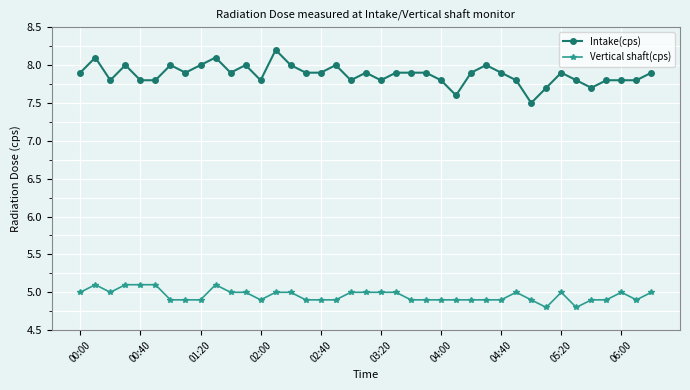

Rank the series by their average value, from lowest to highest.

Vertical shaft(cps), Intake(cps)